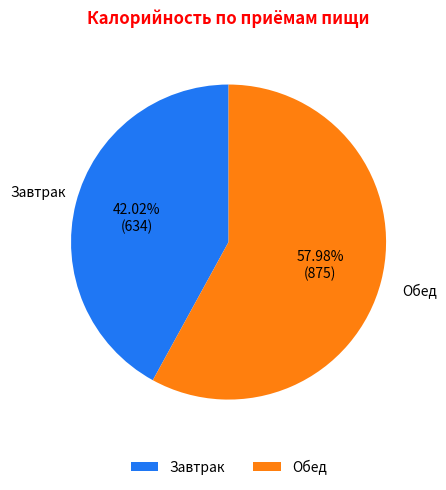

Rank the categories by value from highest to lowest.

Обед, Завтрак